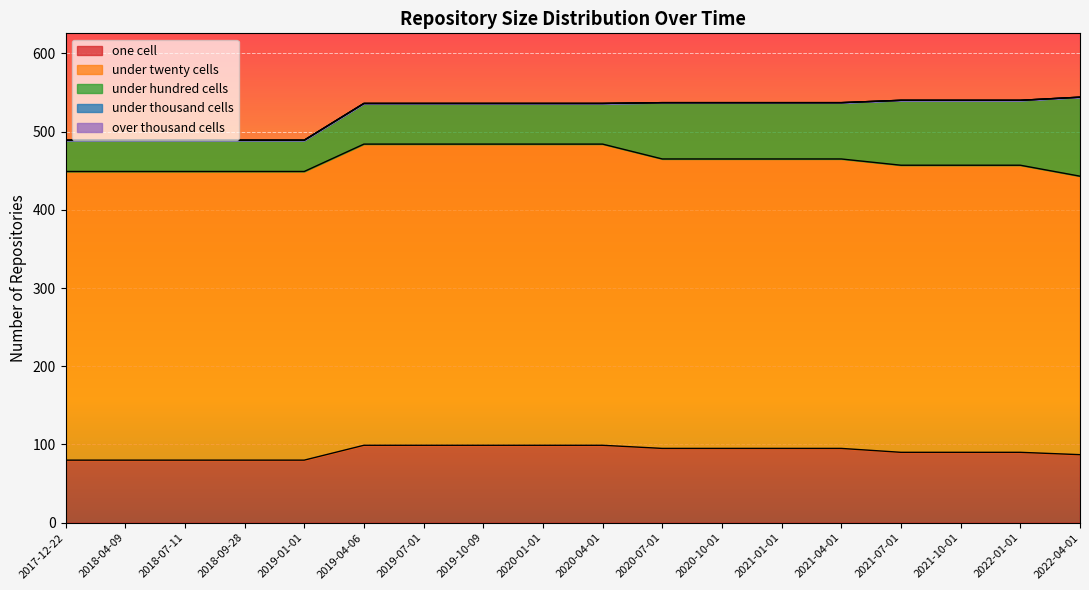

At which category is the sum across all series the highest?

2022-04-01